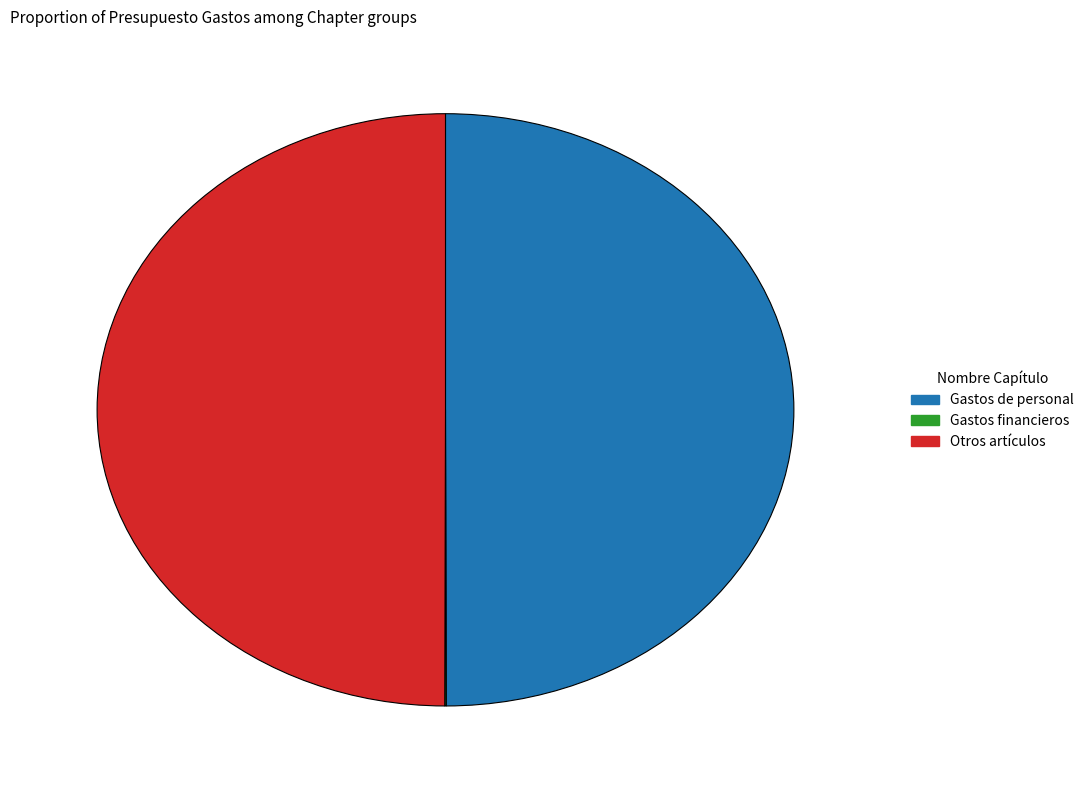

Is it true that Gastos de personal is 50% of the pie?

True